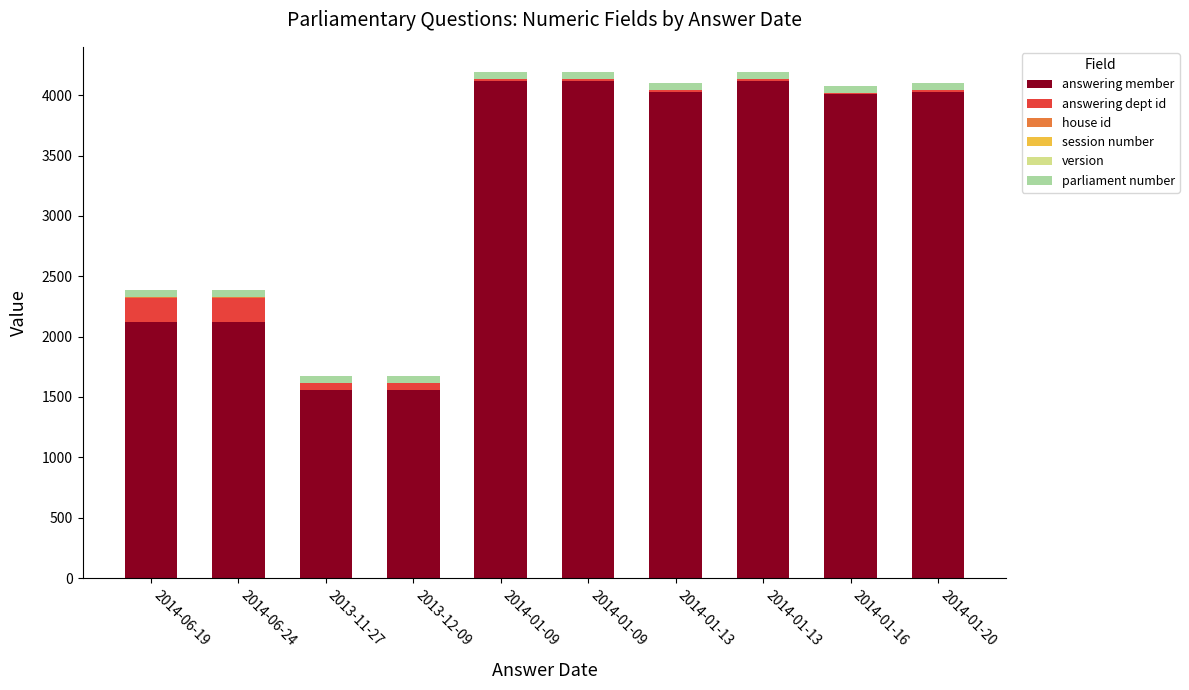

Does the chart contain stacked bars?

Yes